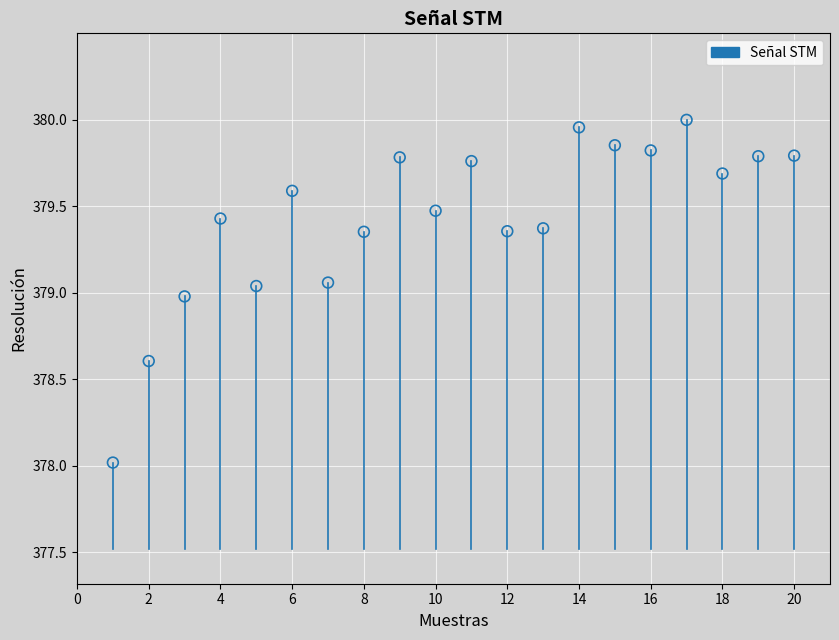

What is the range of X values (max minus min)?

19.0